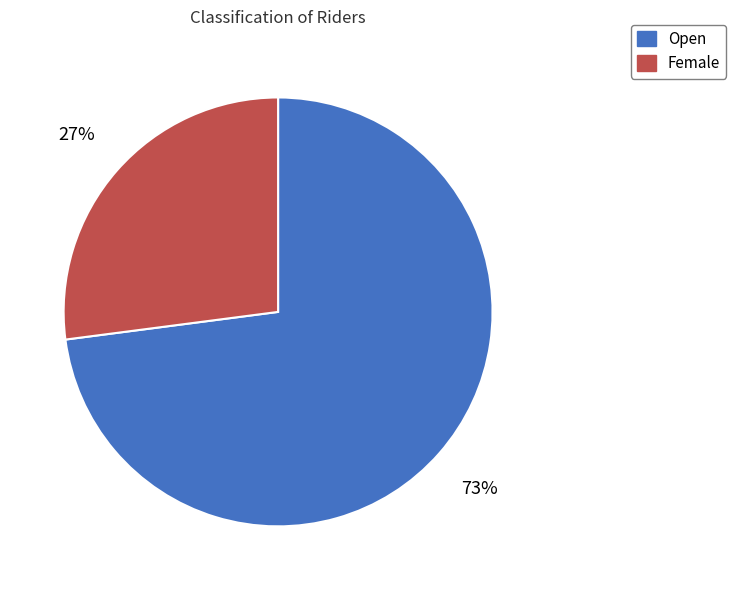

Rank the categories by value from highest to lowest.

Open, Female